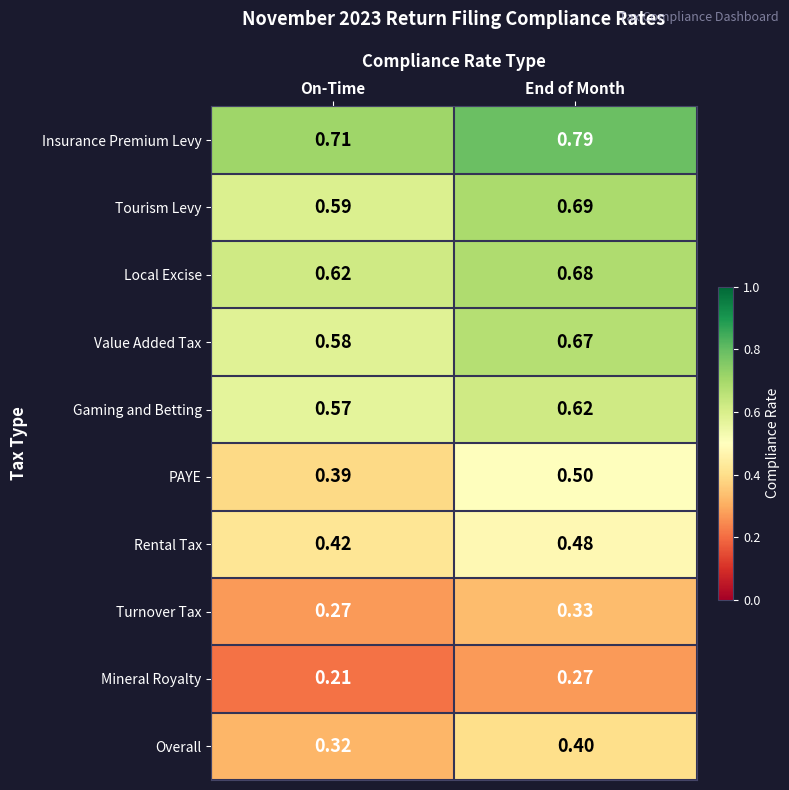

At which label is Overall closest to 0?

On-Time